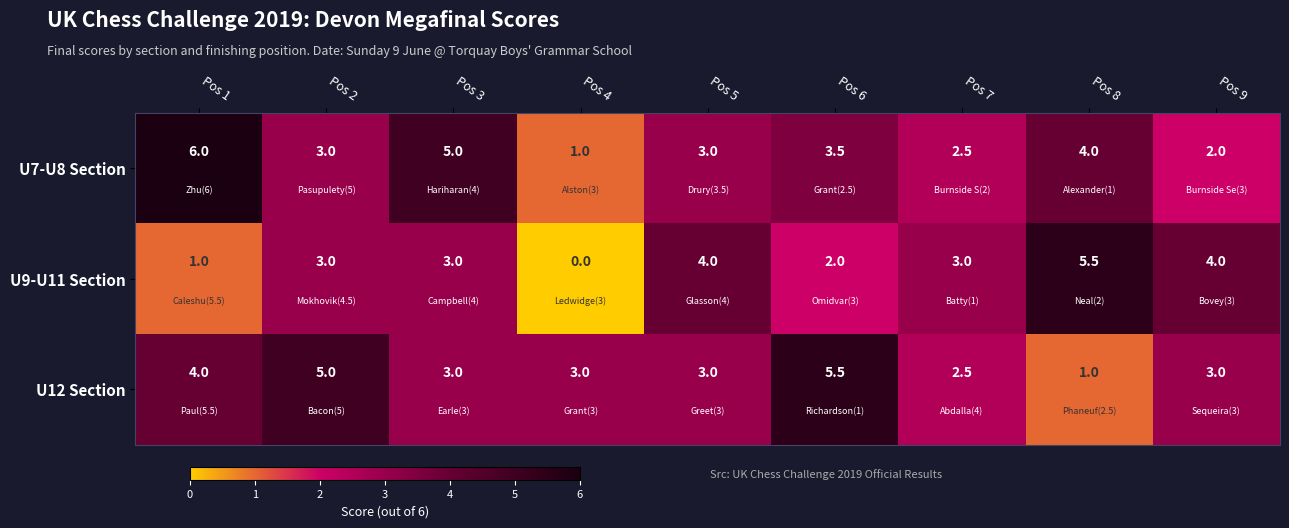

Count the number of categories in the chart.

9